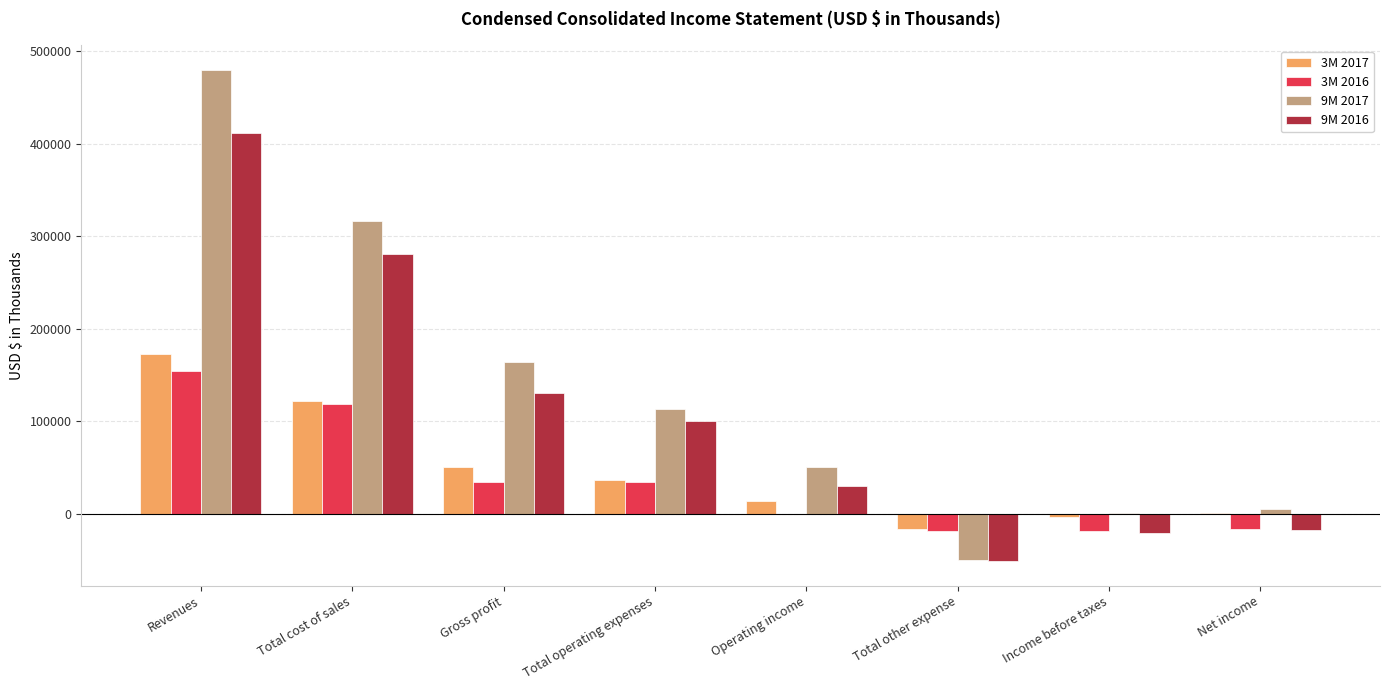

True or false: 3M 2016 has a value of 259943 at Revenues.

False